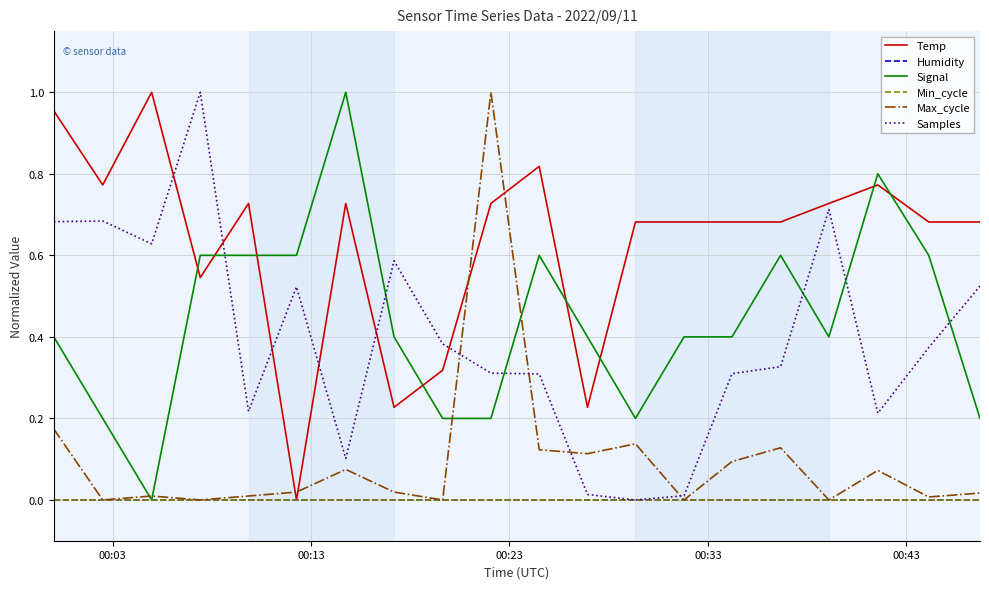

Does the chart display data point markers on the line(s)?

No